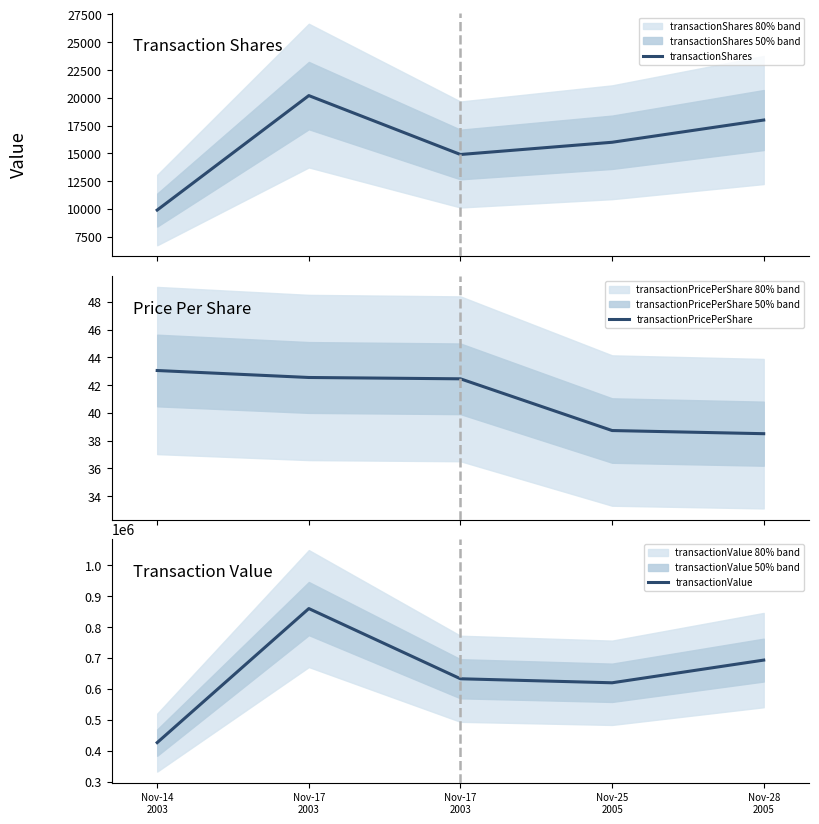

What is the average value of the transactionPricePerShare series?

41.1